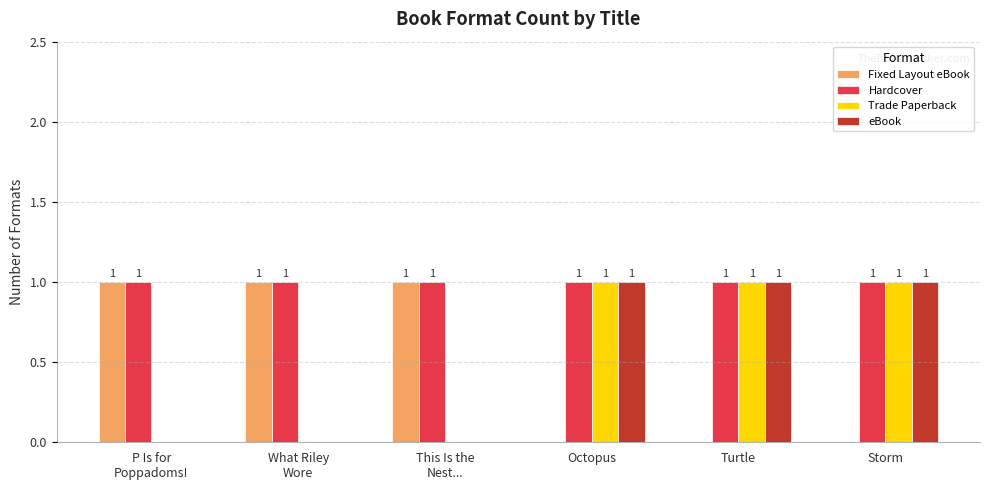

What is the difference between the Trade Paperback values at This Is the
Nest... and Storm?

1